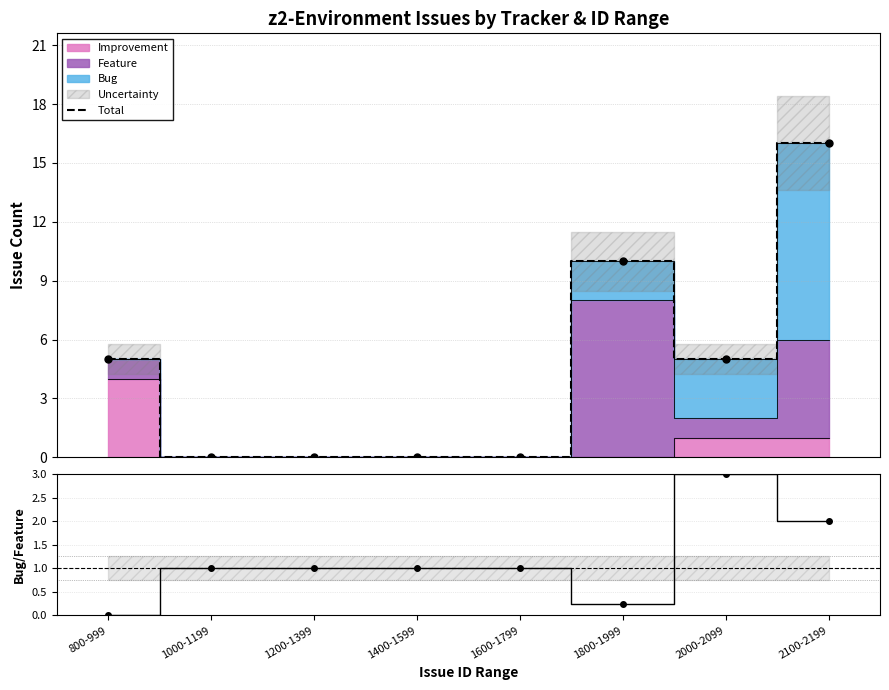

What is the difference between the maximum and minimum values in the Bug/Feature ratio series?

3.0